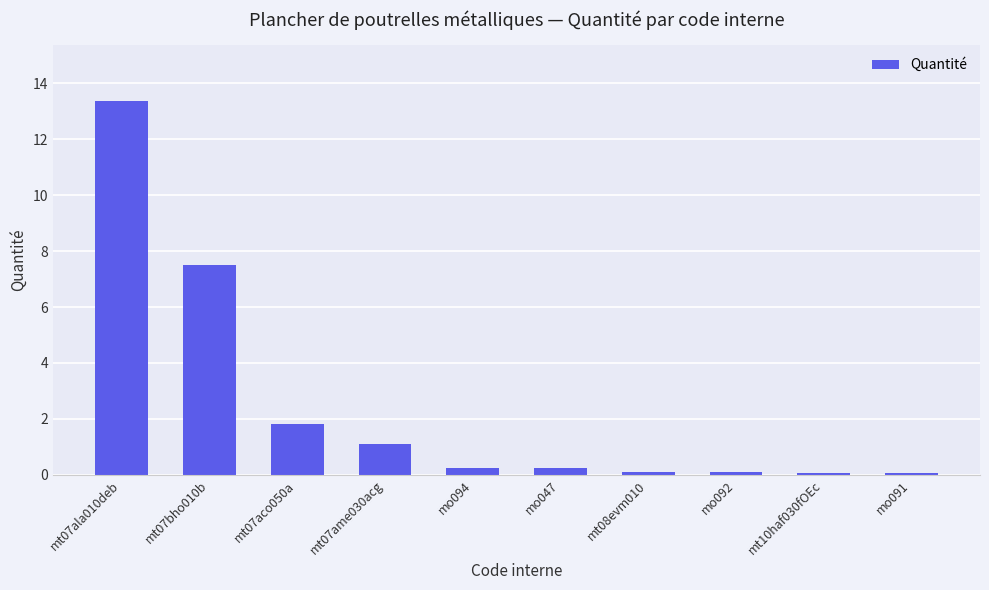

Reading left to right, list all the values displayed in this chart.

mt07ala010deb=13.4	mt07bho010b=7.5	mt07aco050a=1.8	mt07ame030acg=1.1	mo094=0.3	mo047=0.3	mt08evm010=0.1	mo092=0.1	mt10haf030fOEc=0.1	mo091=0.1